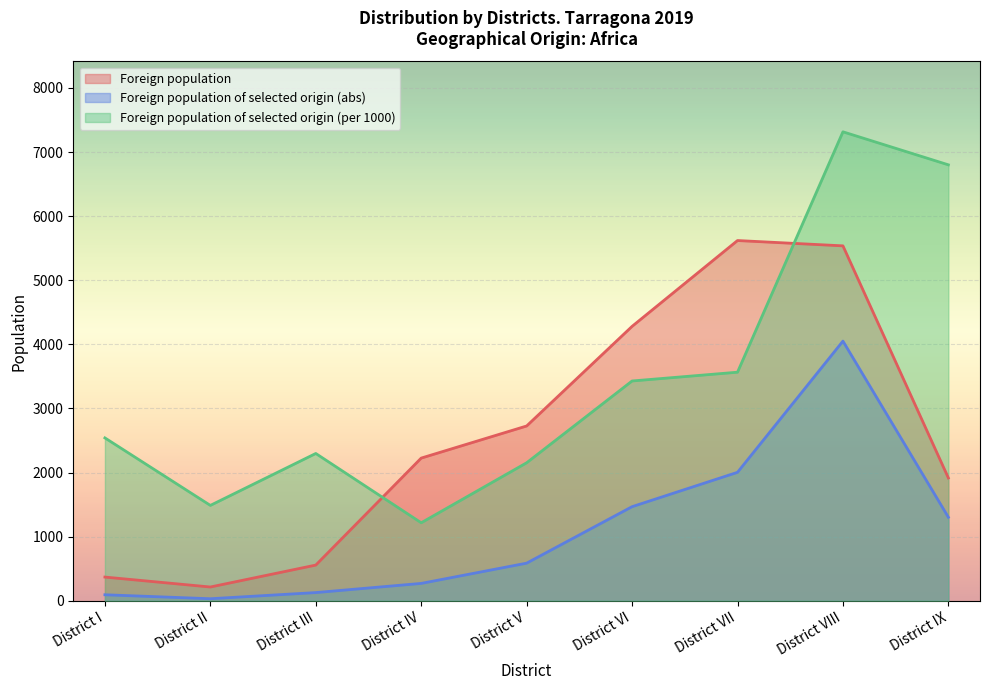

Where is the first local minimum for Foreign population of selected origin (abs)?

District II